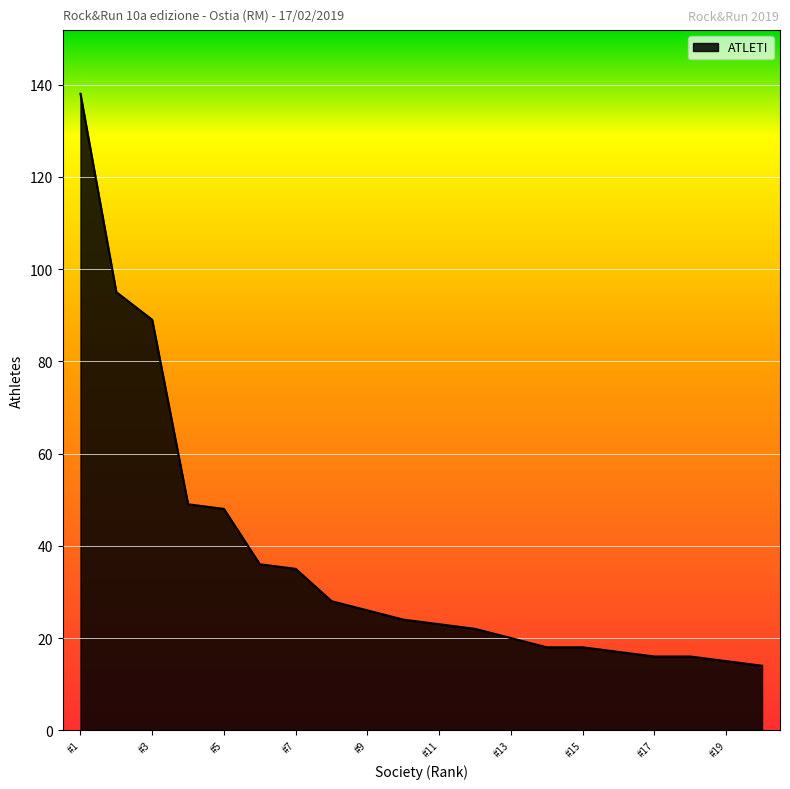

What is the sum of all values?

747